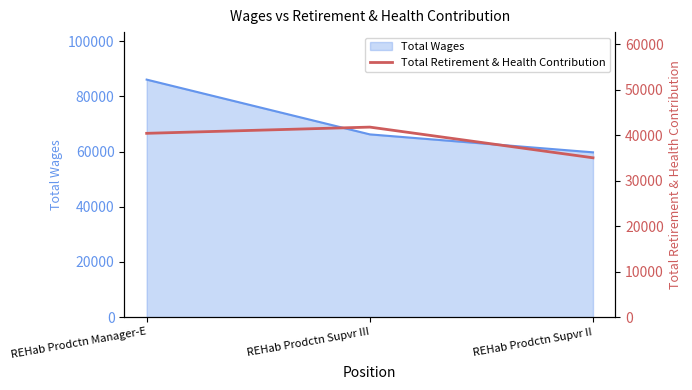

At which label does Total Wages reach its peak?

REHab Prodctn Manager-E